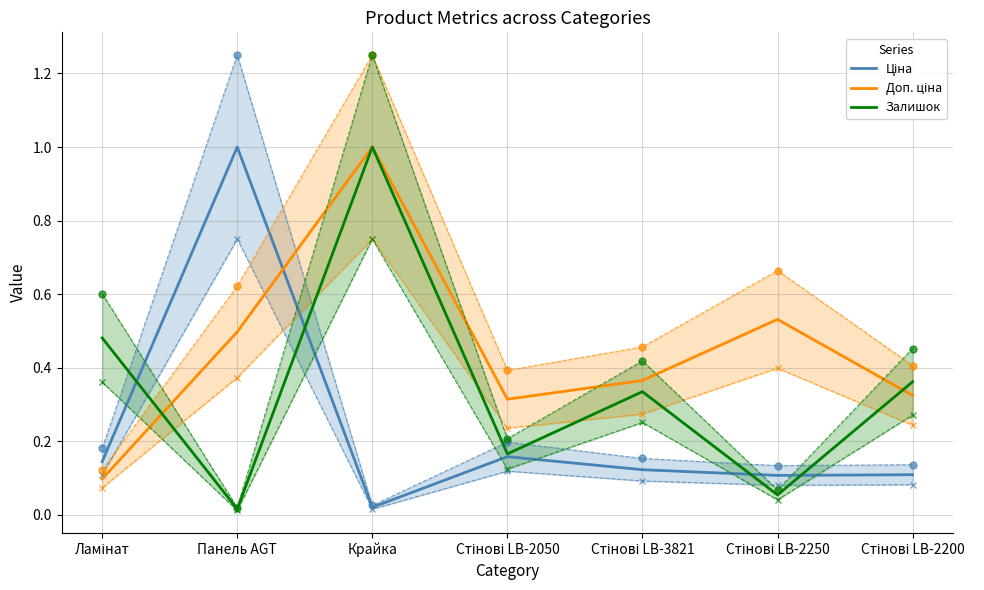

Which series has the widest spread of values?

Залишок